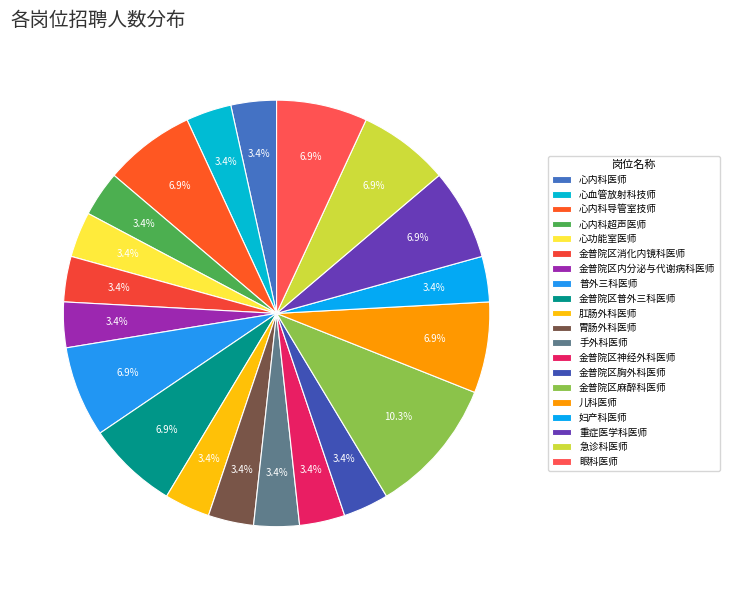

To the nearest percent, what is the combined percentage of 肛肠外科医师 and 普外三科医师?

10%